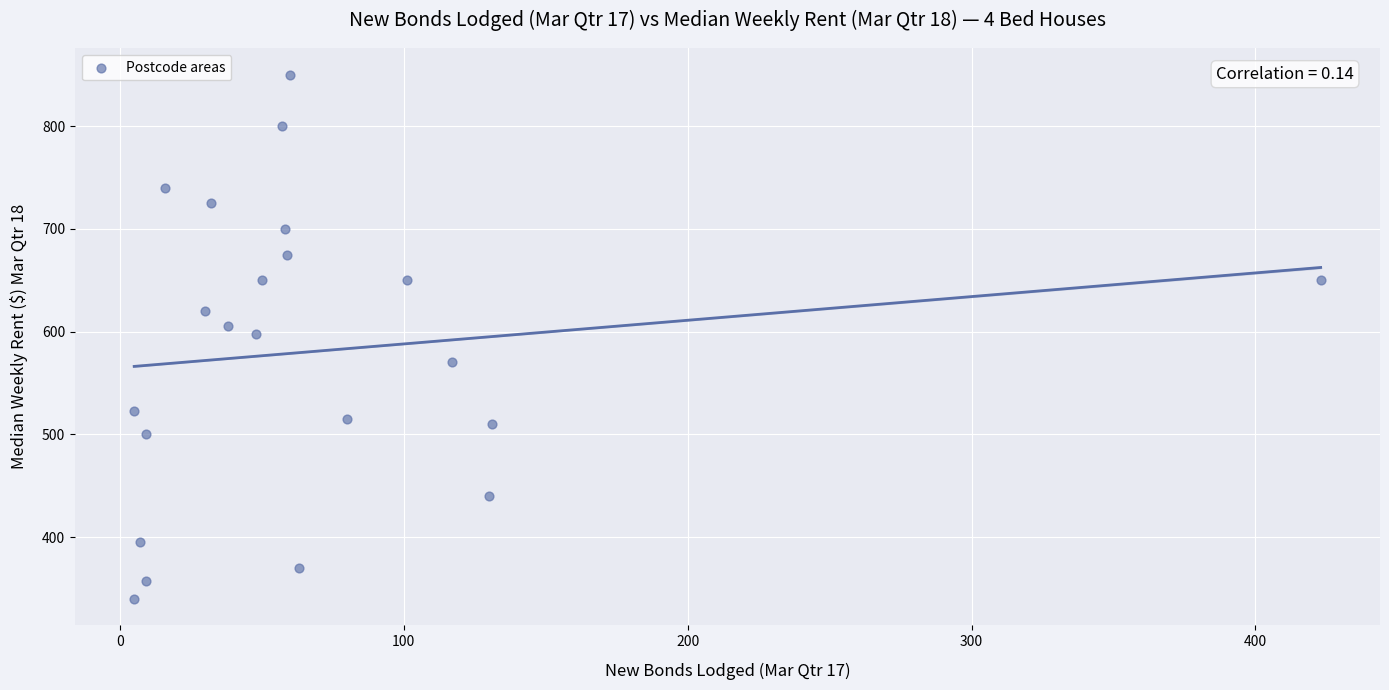

What is the range of X values (max minus min)?

418.0